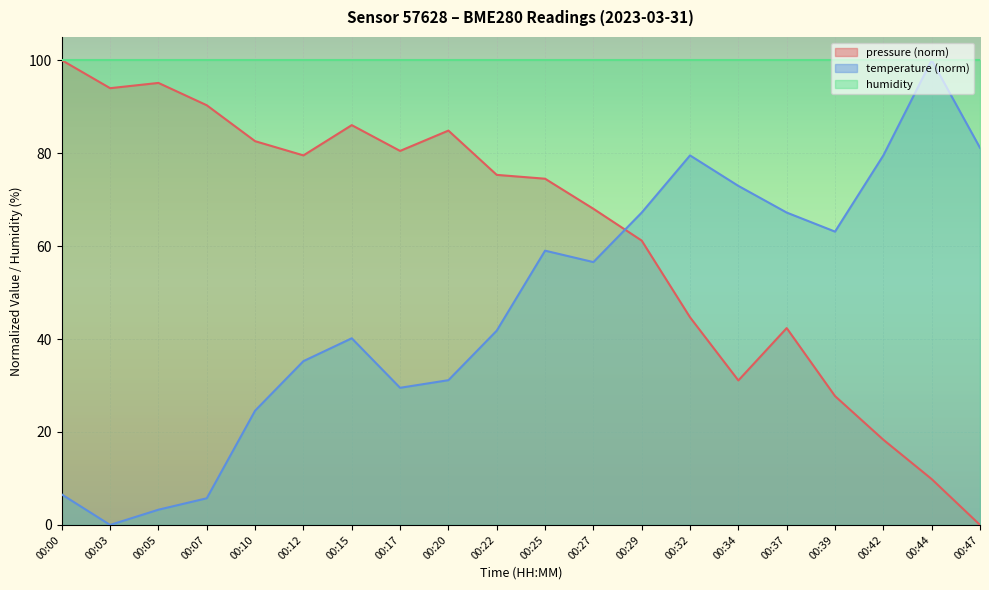

How many lines are shown in the chart?

3